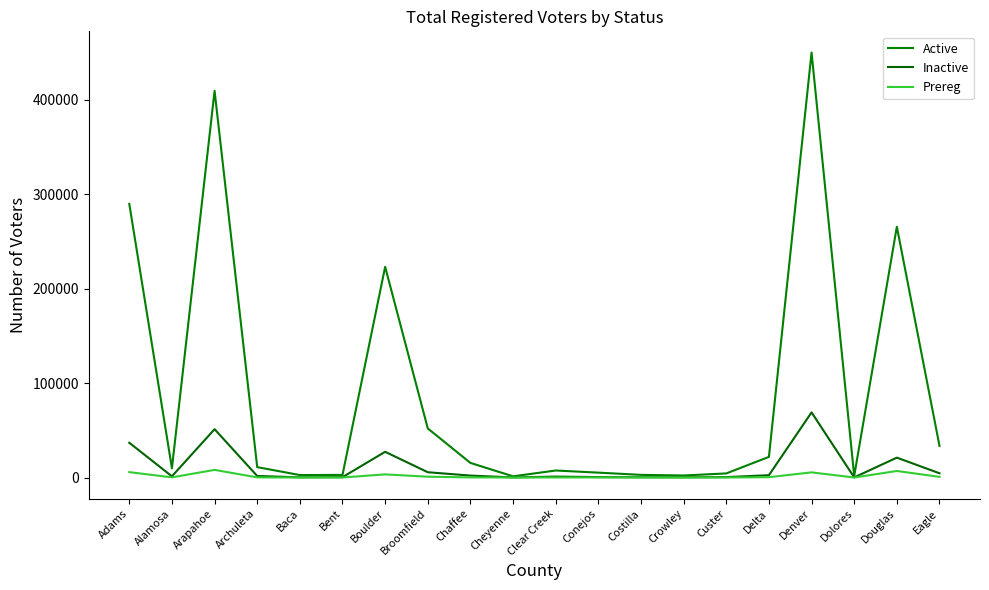

How many interior local peaks does the Active series have?

5